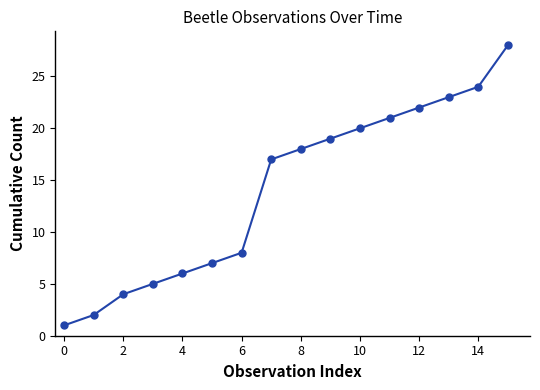

True or false: the data has more than 0 interior local peaks.

False